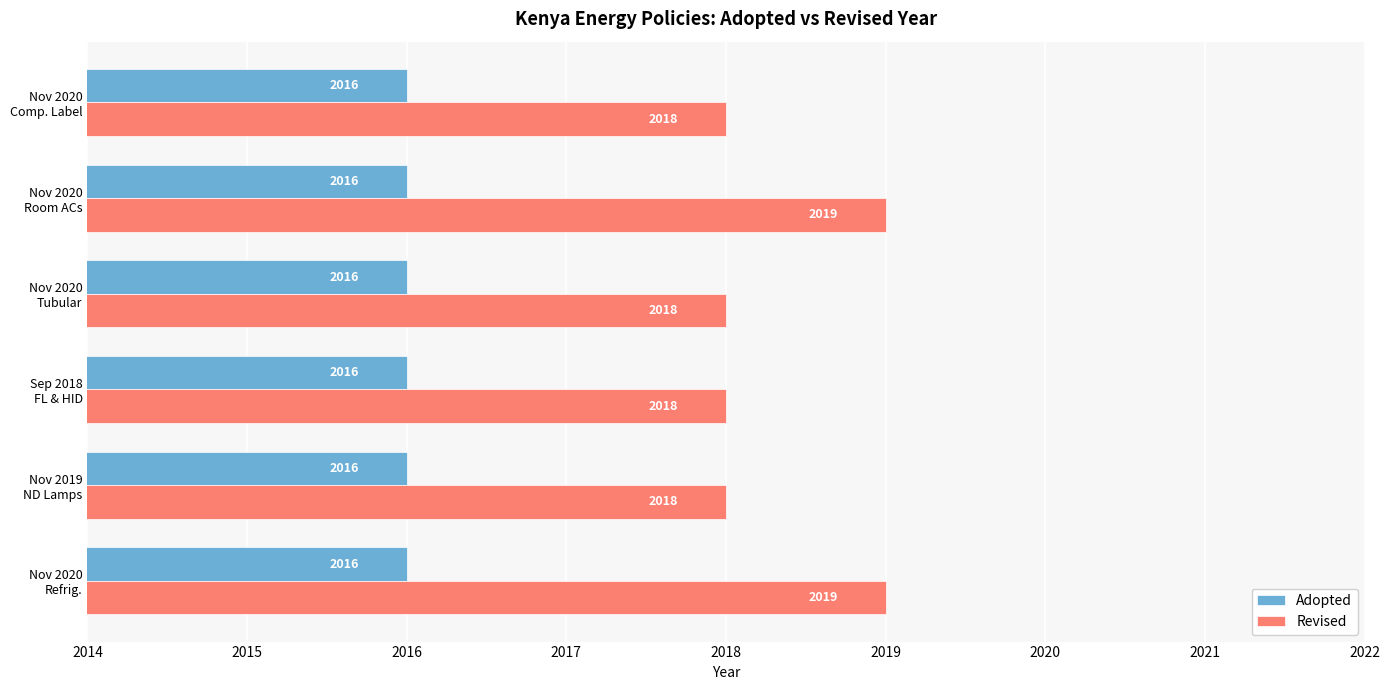

Count the Revised values in the range 2018 to 2019.

6